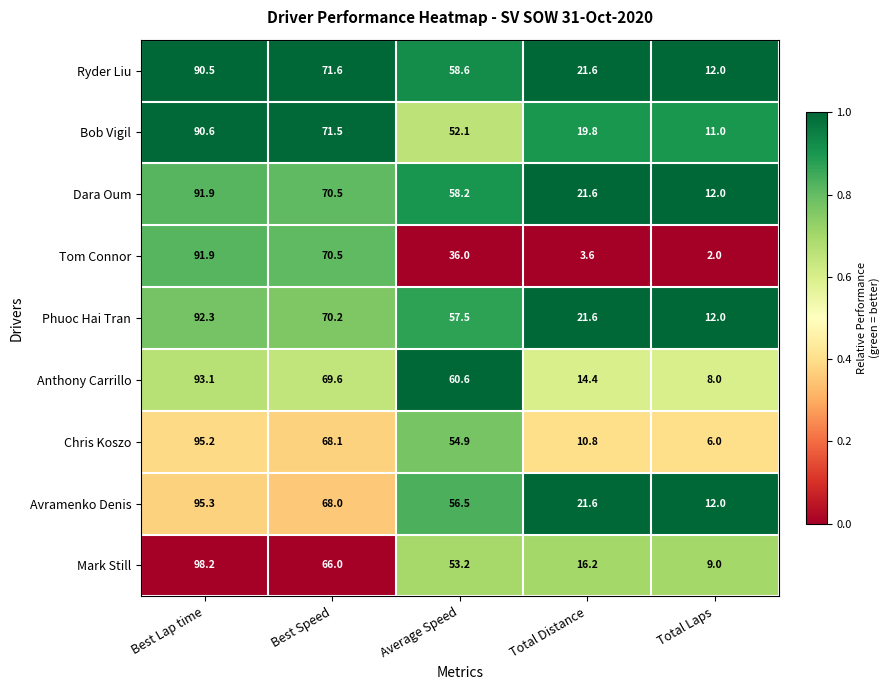

Where does the Tom Connor series first go above 36?

Best Lap time